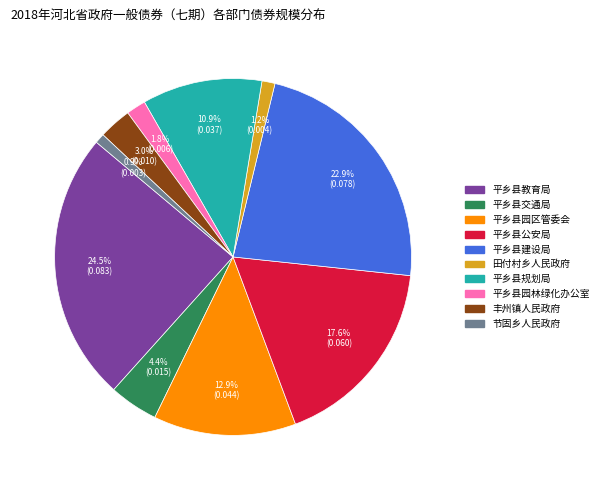

Which has a higher value, 节固乡人民政府 or 平乡县公安局?

平乡县公安局